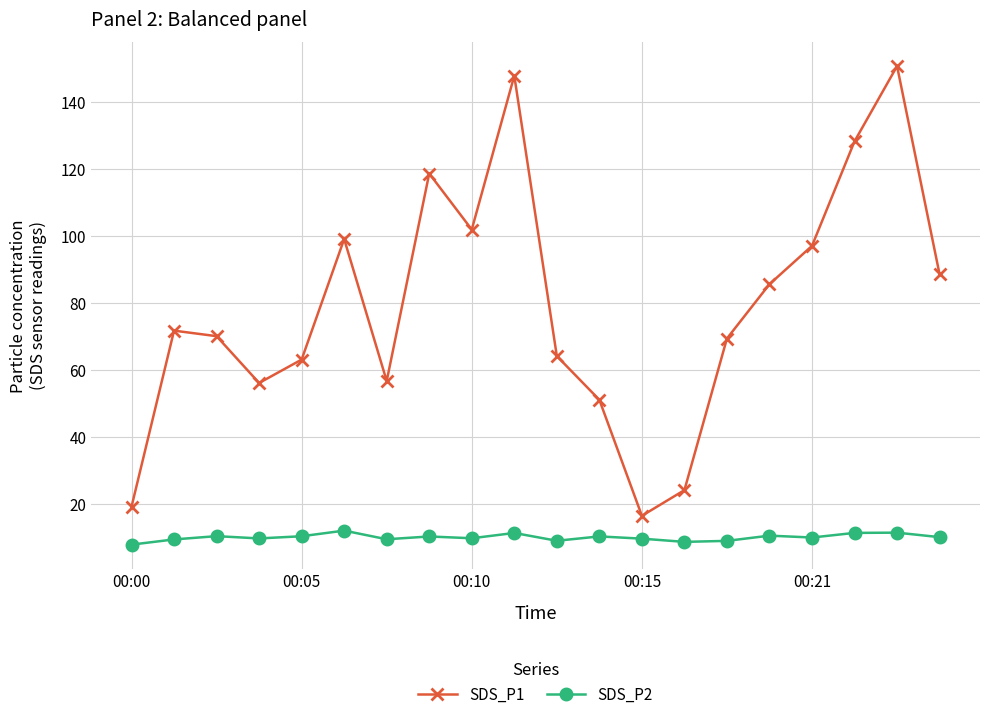

What is the minimum value shown in the chart?

8.0